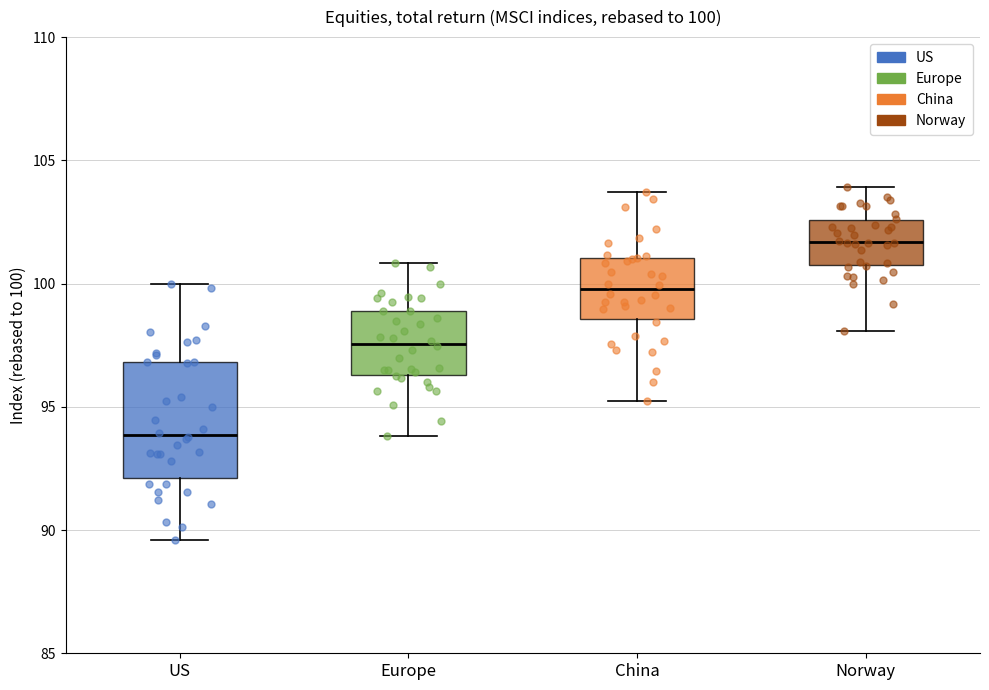

Which box has the lowest median line?

US